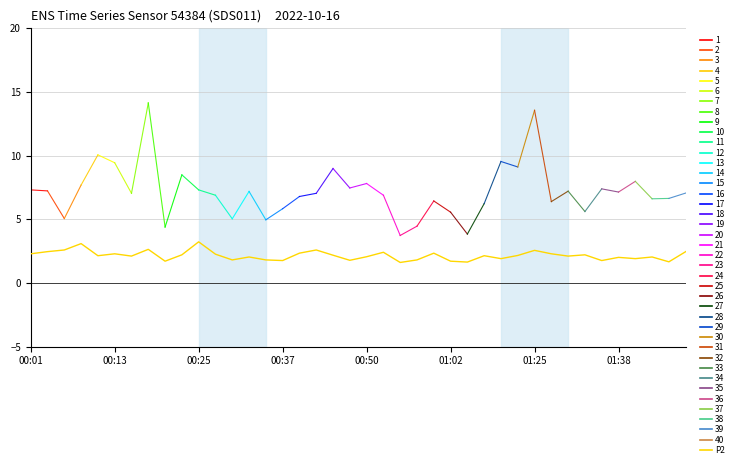

What is the smallest value displayed?

1.6